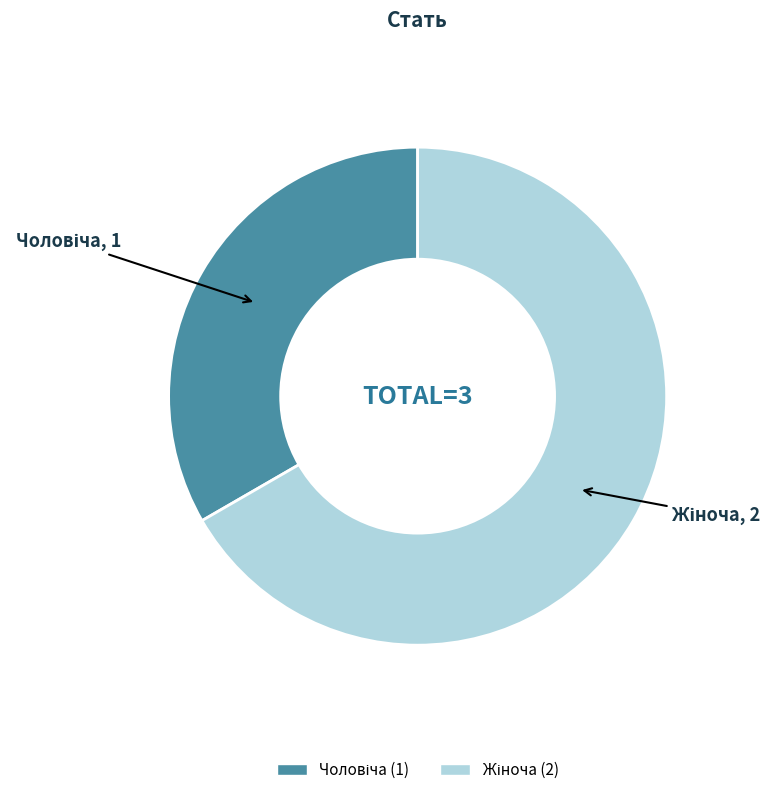

Does any single category account for the majority?

Yes